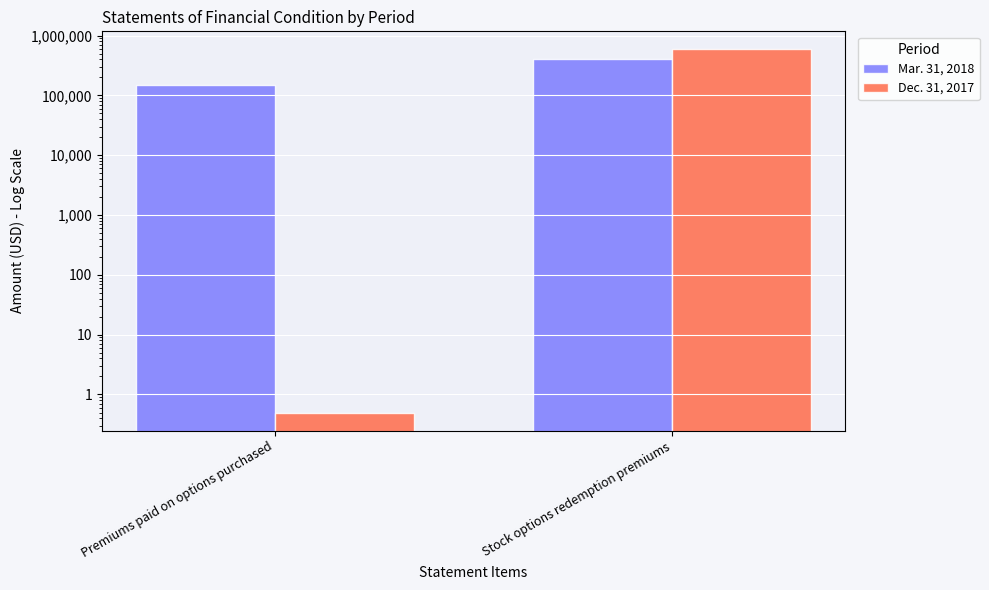

What is the value of the Dec. 31, 2017 bar at the 1st from the left?

0.5